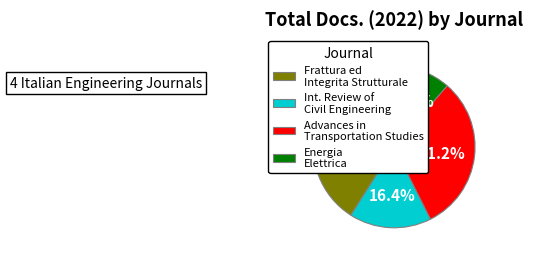

Which category has the smallest portion of the pie?

Energia Elettrica